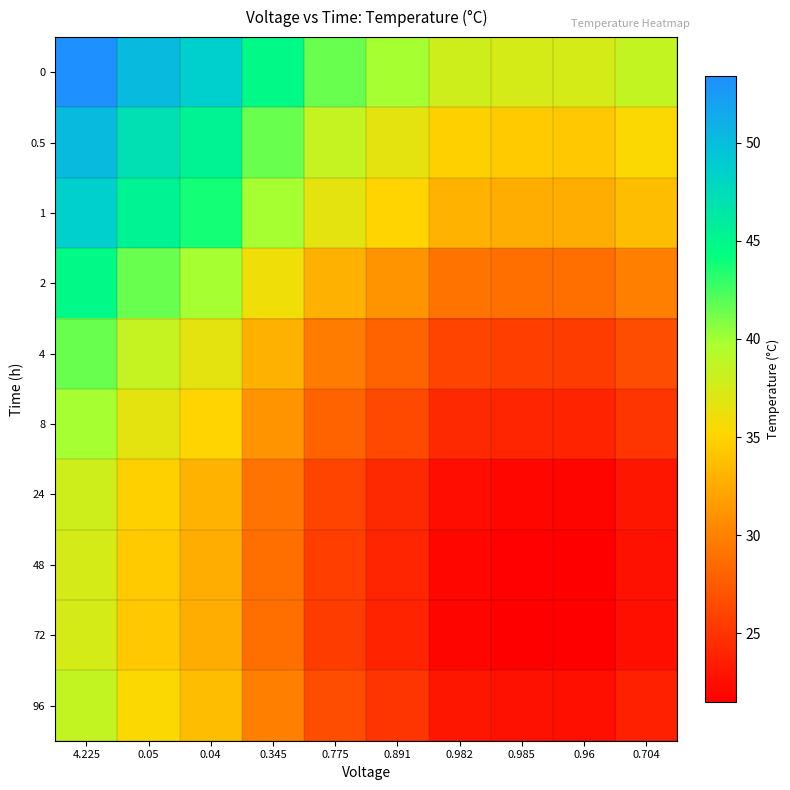

What is the maximum value shown in the chart?

53.4